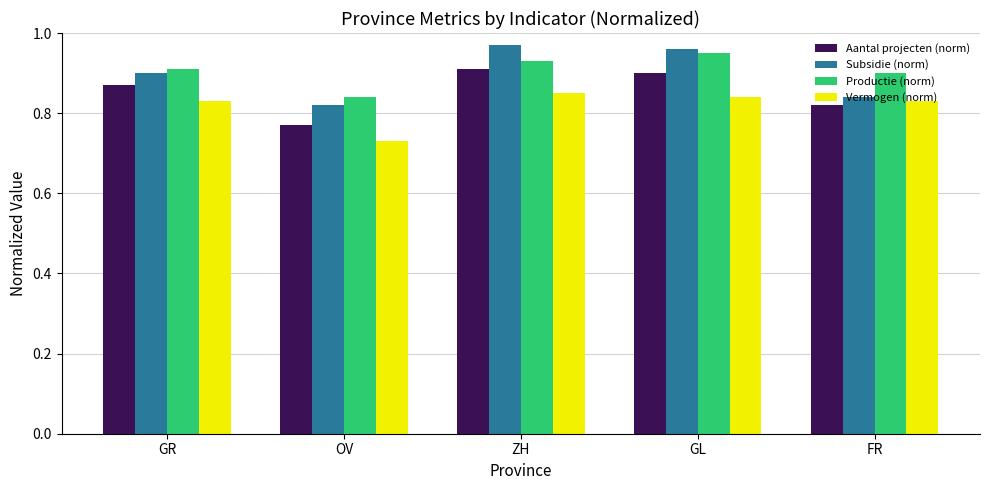

Which label corresponds to the smallest value in the chart?

OV